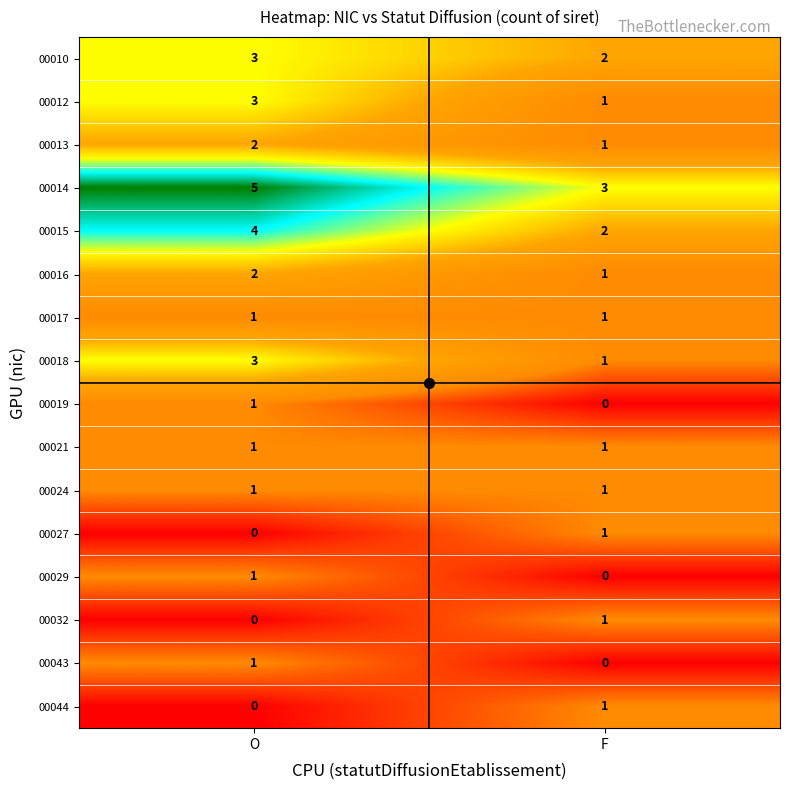

The 00032 series shows 2 at F. True or false?

False